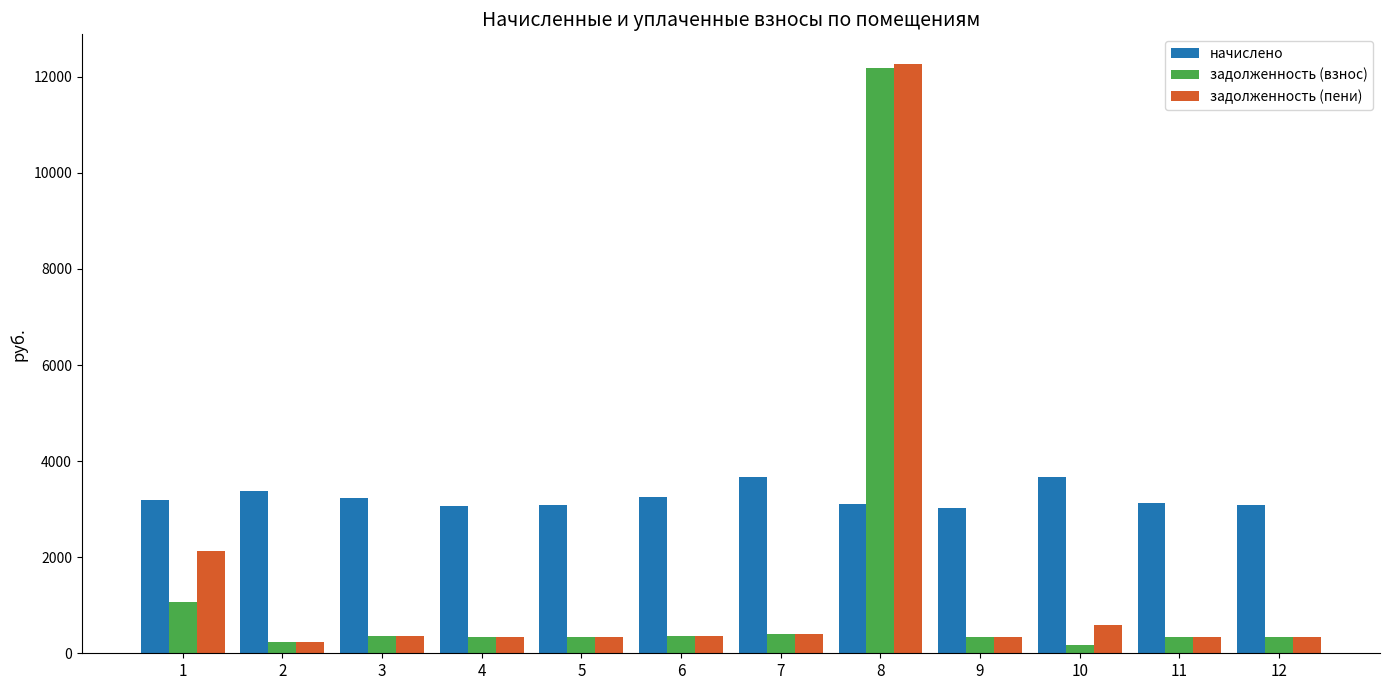

Are the bars grouped side by side (vs. stacked)?

Yes